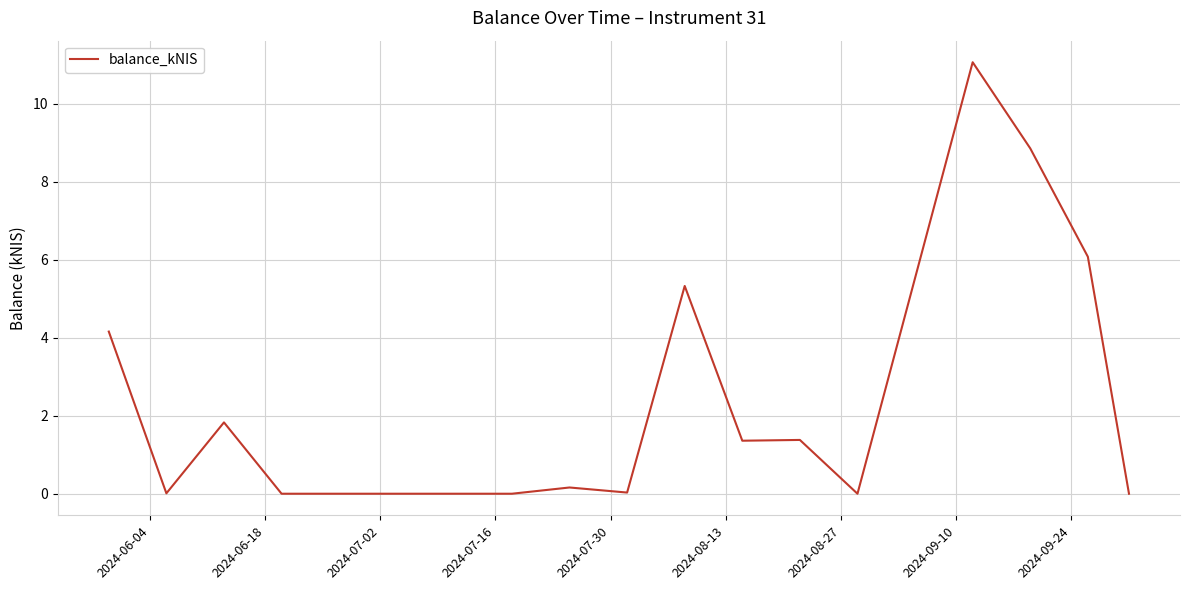

What is the difference between the maximum and minimum values?

11.1